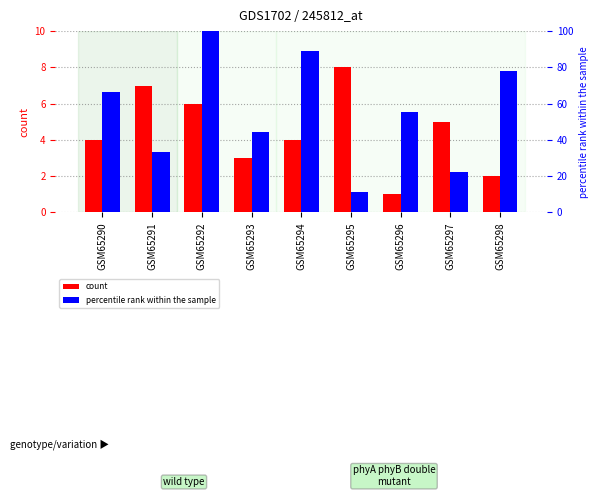

At which category is the sum across all series the highest?

GSM65292